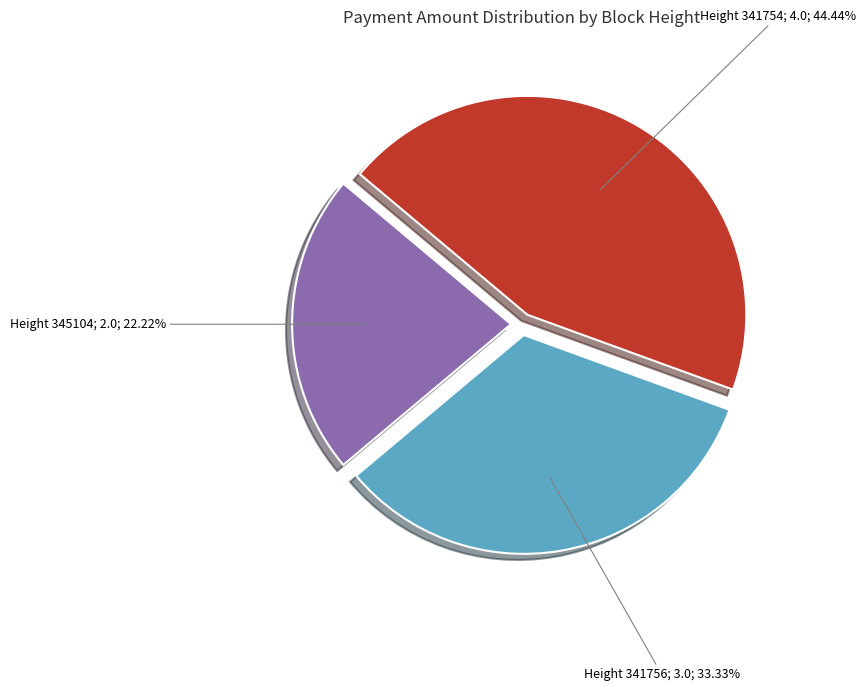

Is there any slice that represents more than half of the pie?

No